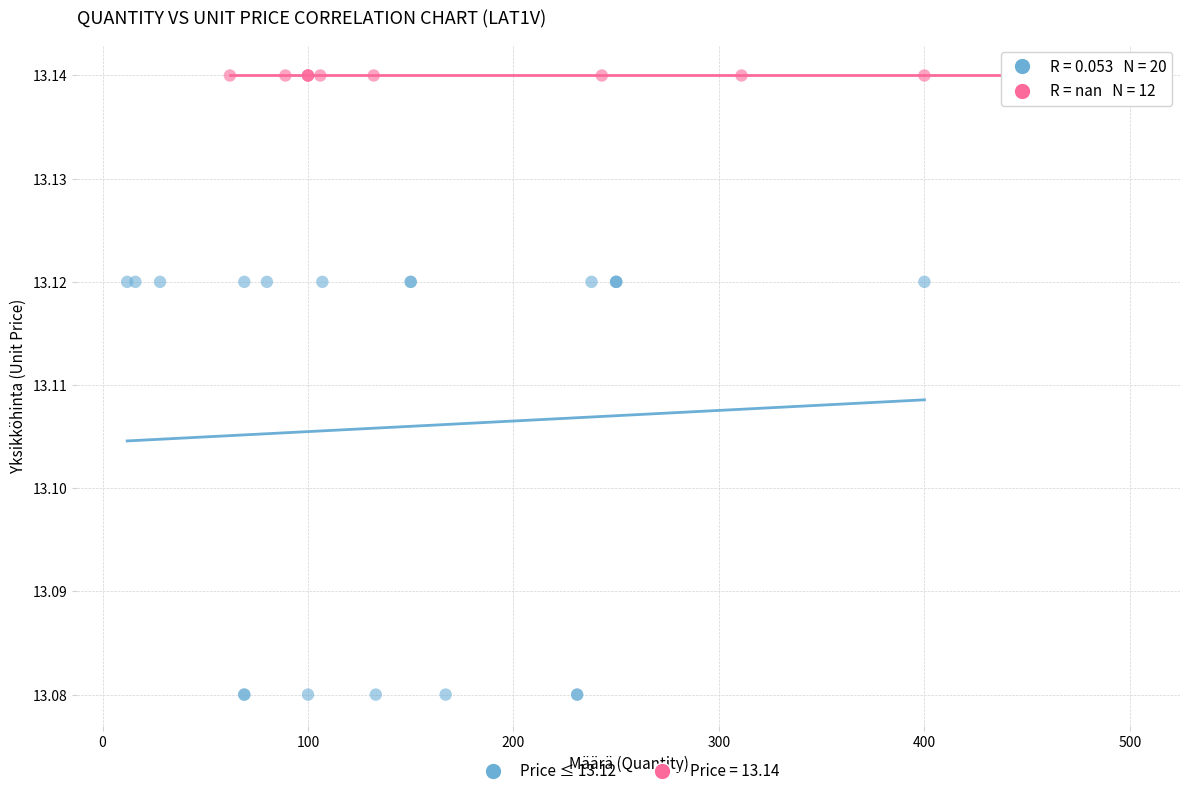

Which series contains the highest Y value?

Price = 13.14